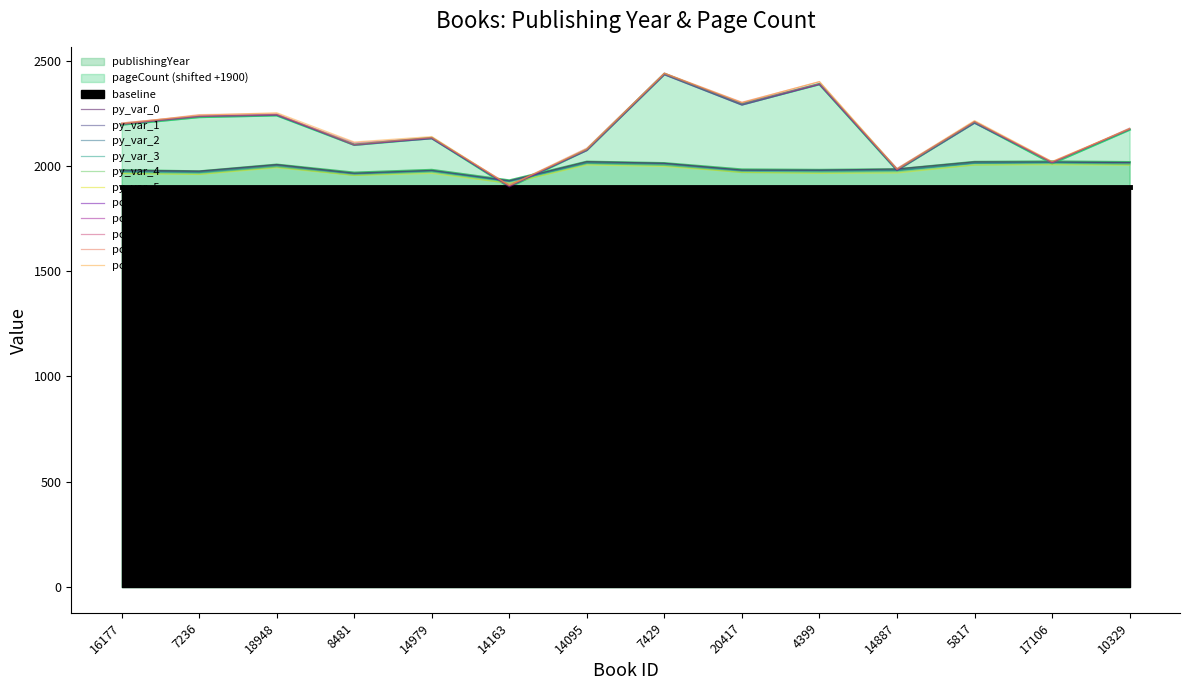

The value of publishingYear at 5817 is 1019. True or false?

False